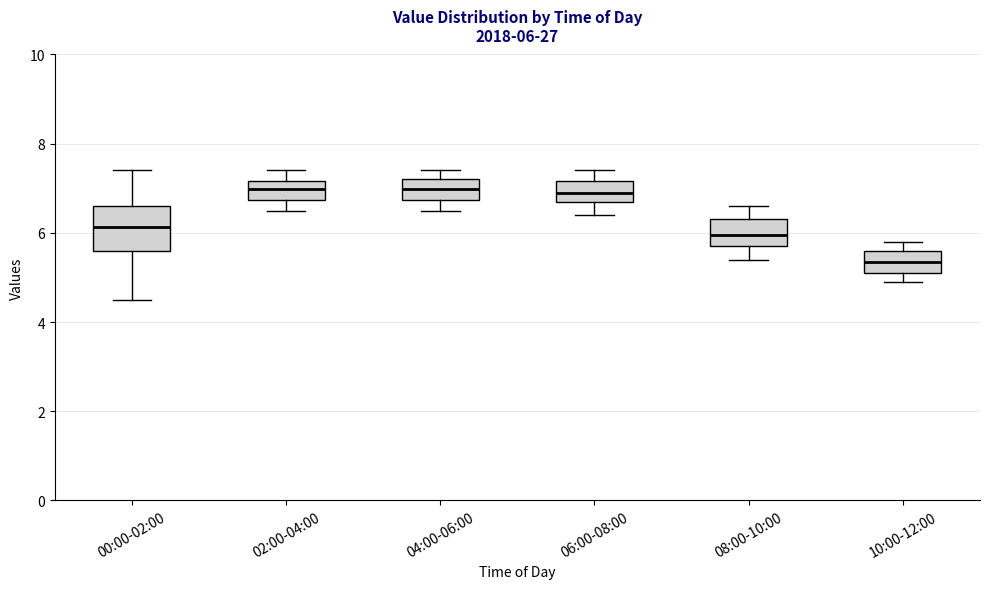

Comparing the boxes themselves (not the whiskers), which one is the tallest?

00:00-02:00